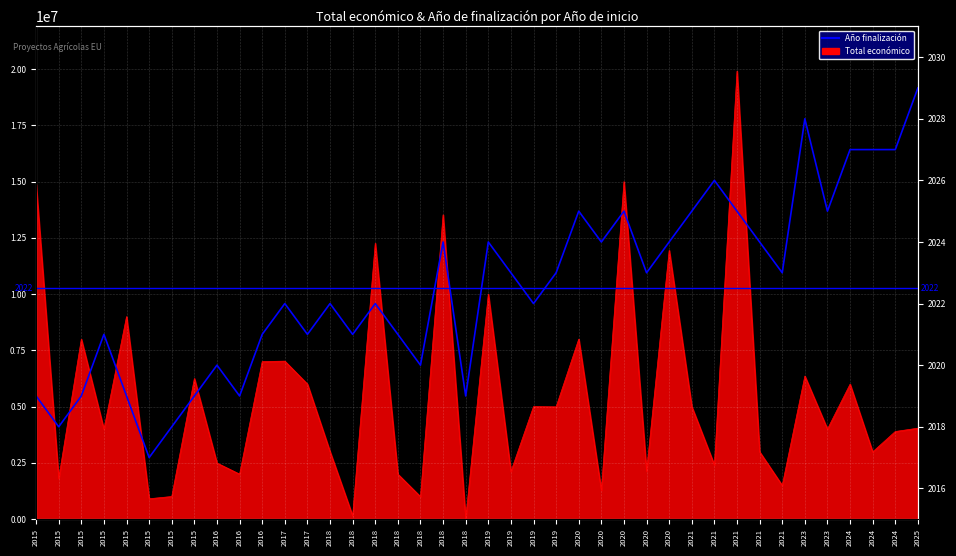

Reading left to right, list all the values displayed in this chart.

2015=2019	2015=2018	2015=2019	2015=2021	2015=2019	2015=2017	2015=2018	2015=2019	2016=2020	2016=2019	2016=2021	2017=2022	2017=2021	2018=2022	2018=2021	2018=2022	2018=2021	2018=2020	2018=2024	2018=2019	2019=2024	2019=2023	2019=2022	2019=2023	2020=2025	2020=2024	2020=2025	2020=2023	2020=2024	2021=2025	2021=2026	2021=2025	2021=2024	2021=2023	2023=2028	2023=2025	2024=2027	2024=2027	2024=2027	2025=2029